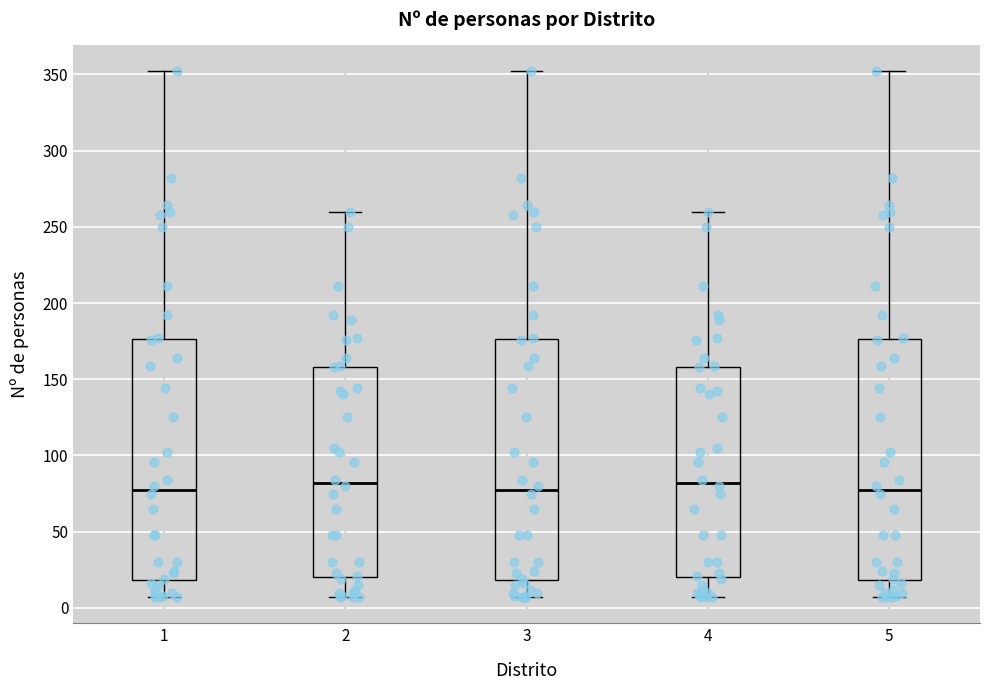

Where does the upper whisker of the box at x = 2 end on the y-axis? The values are not printed on the chart, so give them approximately, as read against the axis.

260